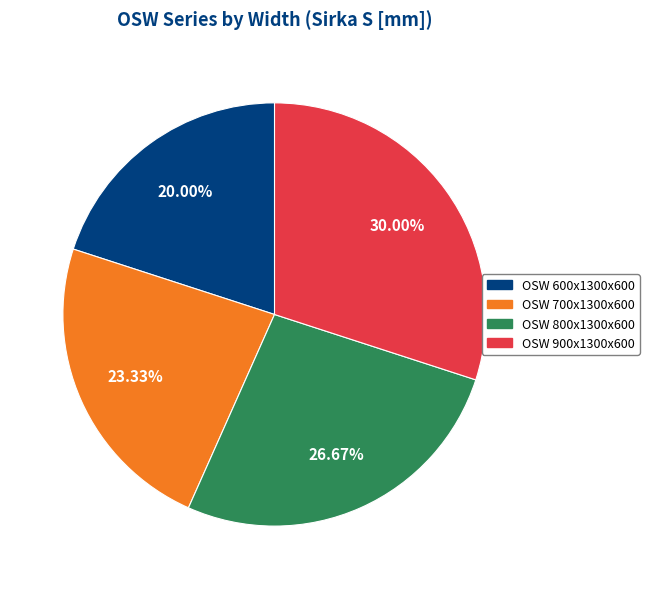

To the nearest percent, what percentage of the pie is OSW 900x1300x600?

30%